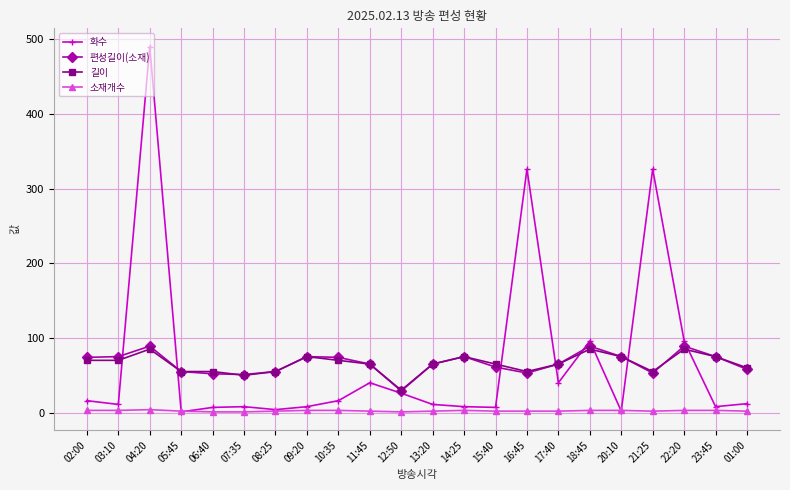

What is the maximum value shown in the chart?

490